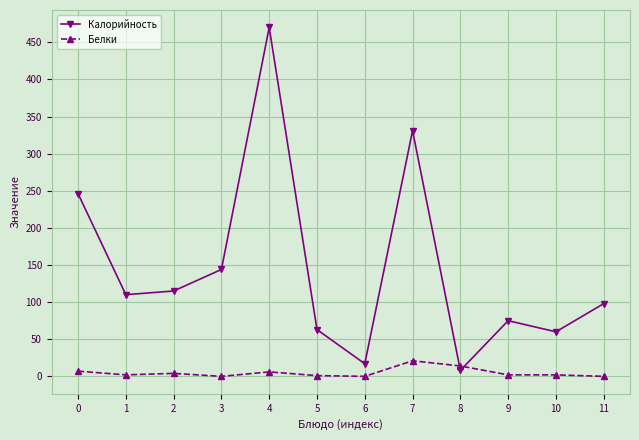

Which series ends up on top after the final intersection of Калорийность and Белки?

Калорийность